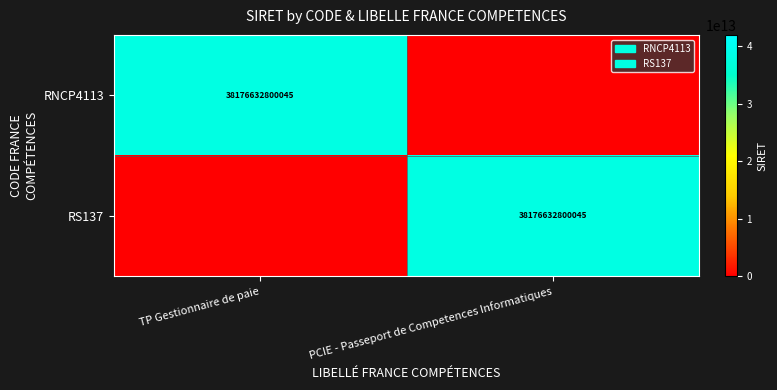

Is it true that RS137 equals 38176632800045 at PCIE - Passeport de Competences Informatiques?

True